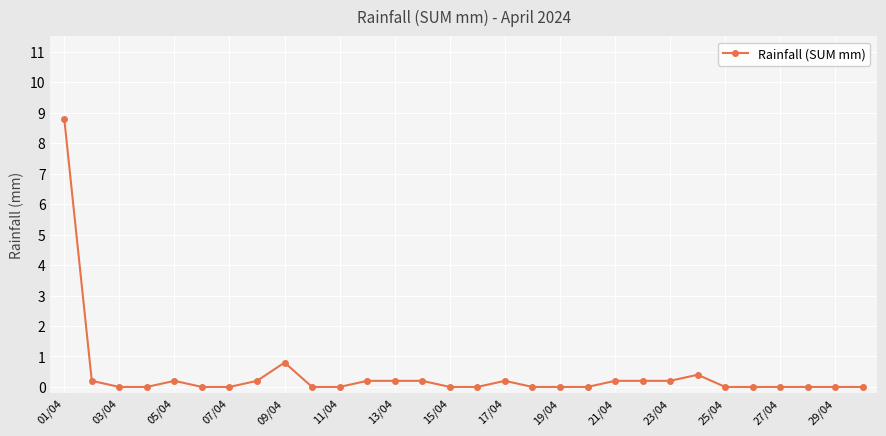

What is the greatest value displayed?

8.8